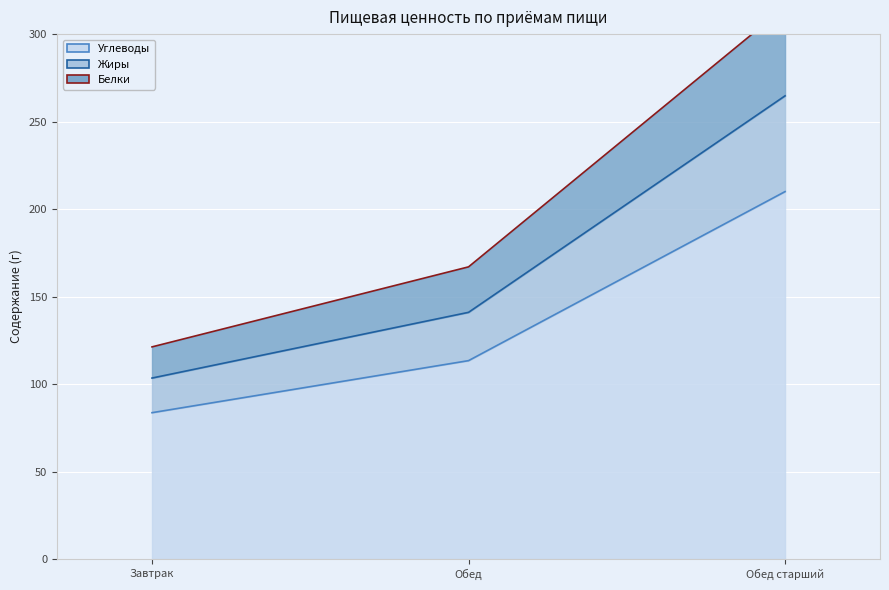

Reading left to right, transcribe all the data shown in this chart.

Углеводы: Завтрак=83.7	Обед=113.4	Обед старший=210.0
Жиры: Завтрак=103.4	Обед=141.0	Обед старший=264.7
Белки: Завтрак=121.3	Обед=167.0	Обед старший=315.5